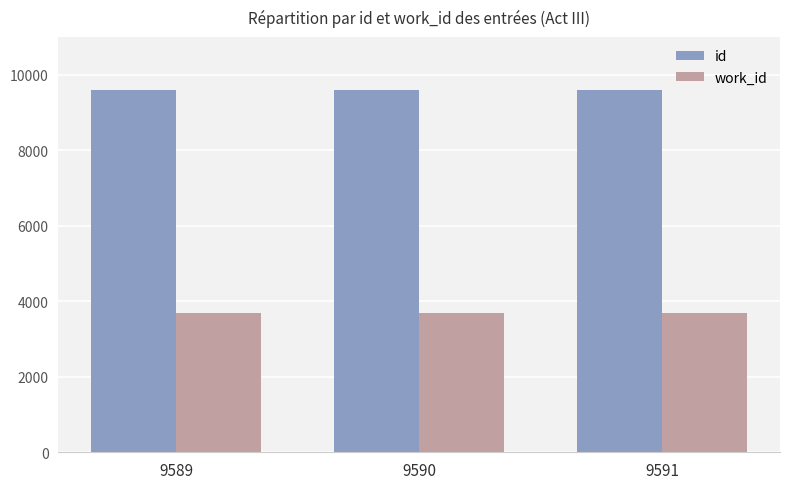

The value of work_id at 9589 is 3701. True or false?

True